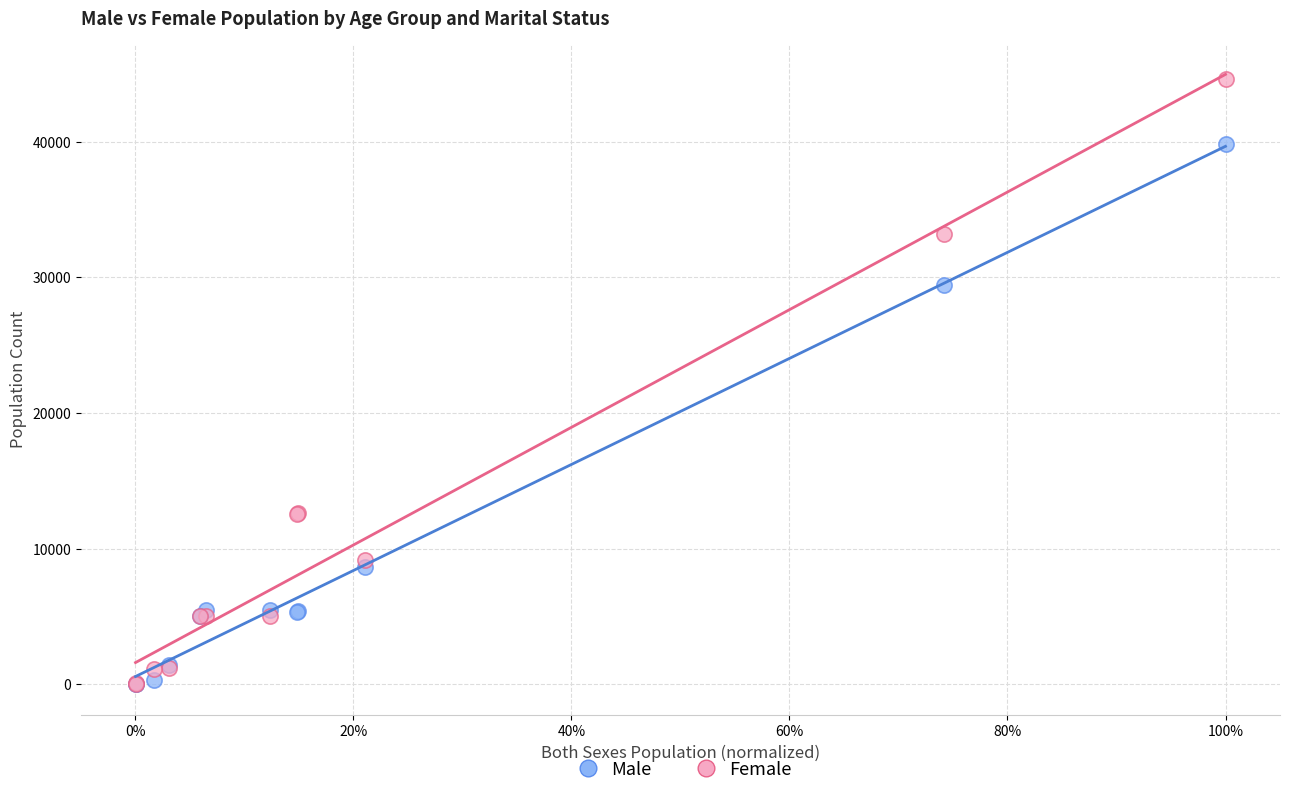

Which series has the widest spread of Y values?

Female